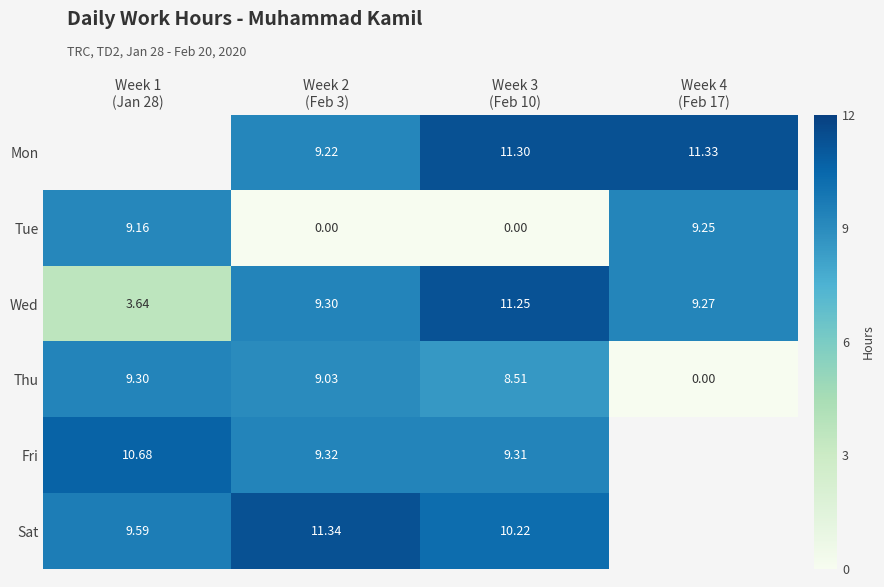

At which category is the sum across all series the highest?

Week 3
(Feb 10)